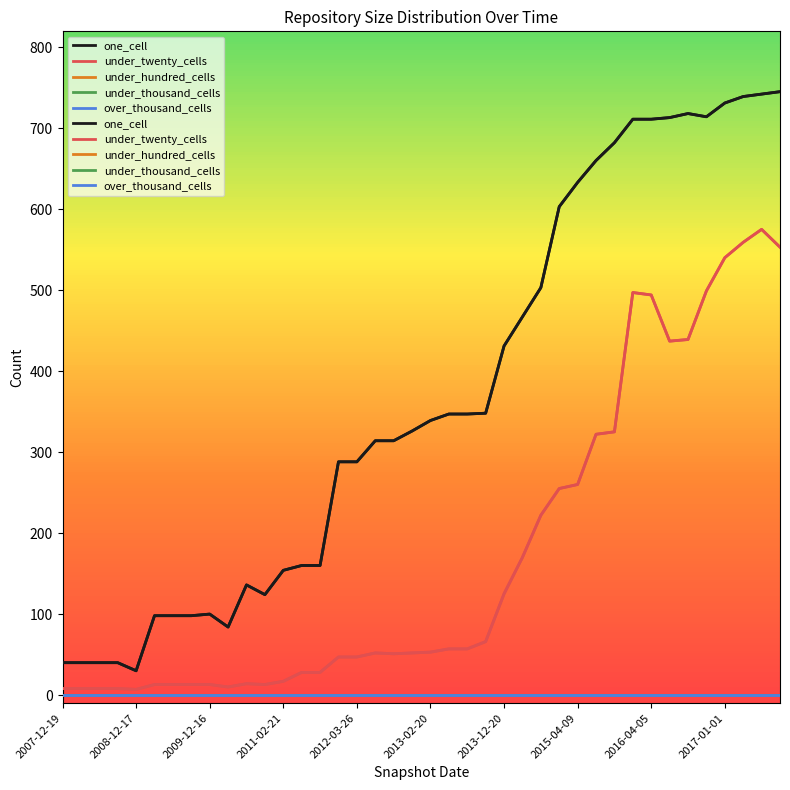

Is it true that over_thousand_cells equals 0 at 2007-12-19?

True